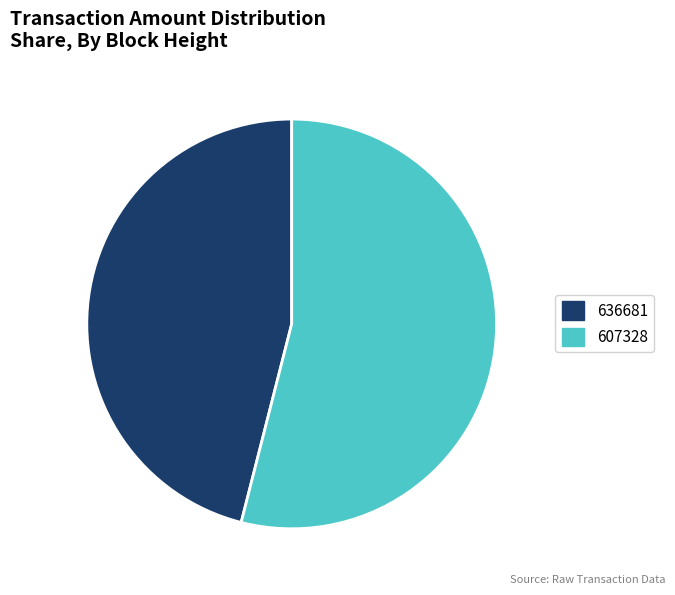

Between 636681 and 607328, which is larger?

607328